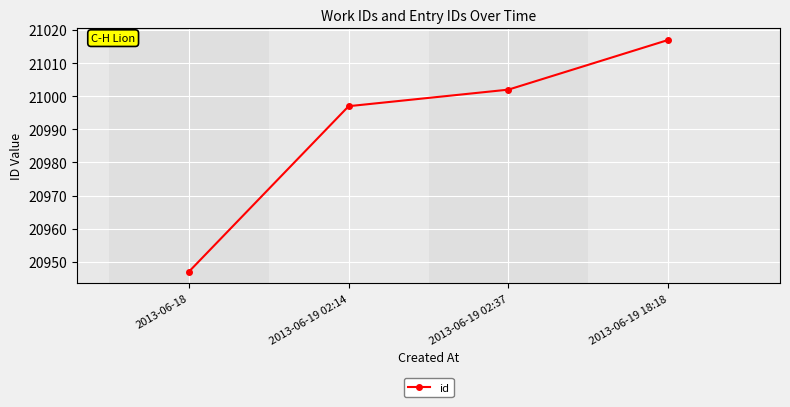

Does the chart have visible grid lines?

Yes